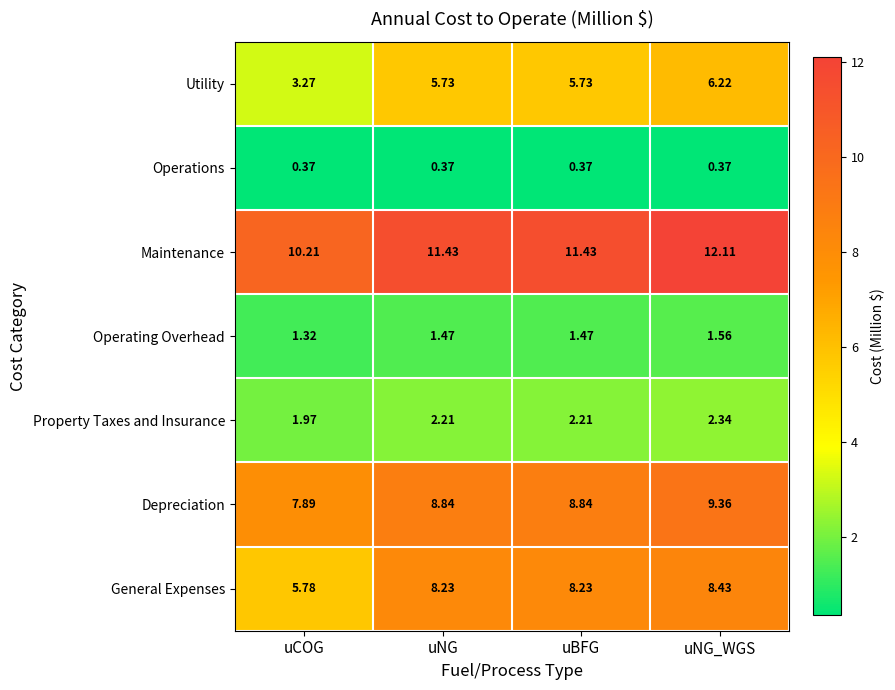

Where does the Maintenance series first go above 11?

uNG